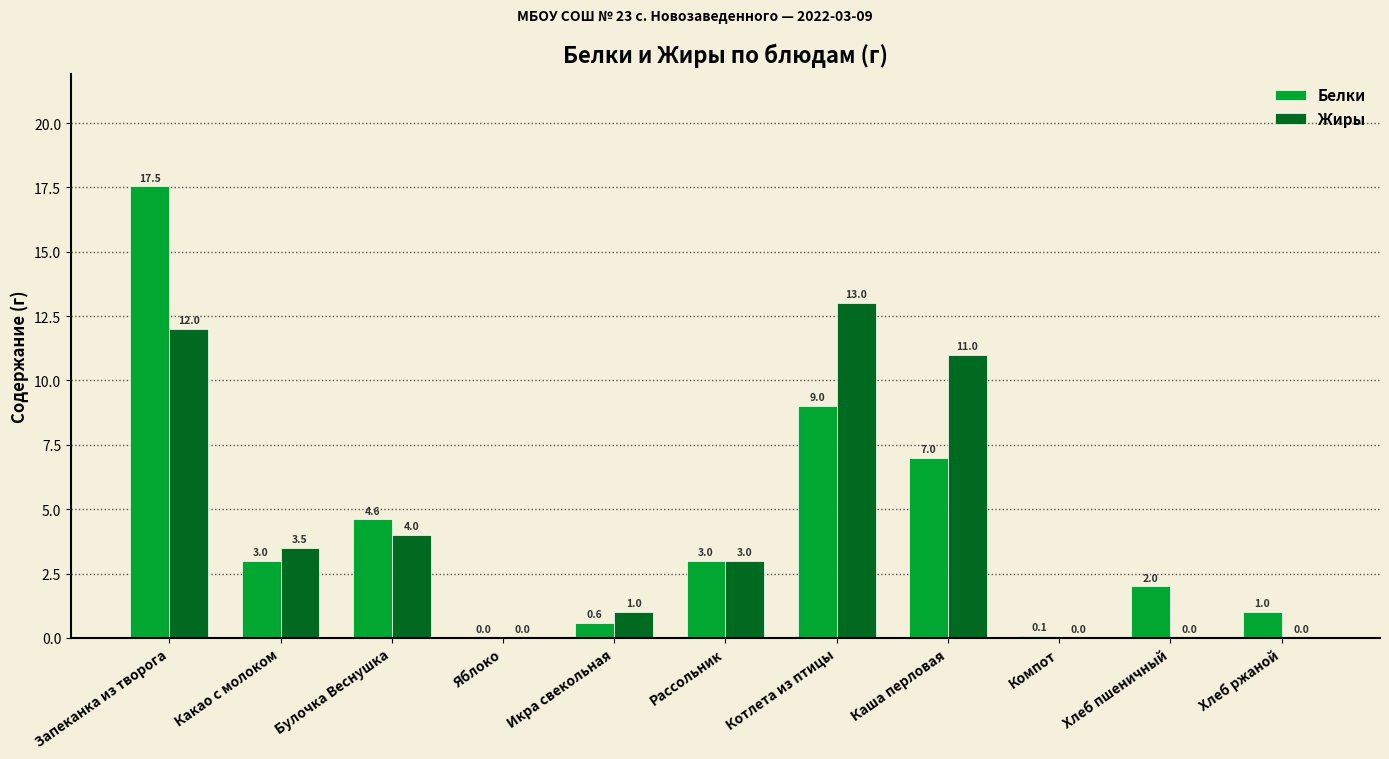

What is the total value across all series at Хлеб ржаной?

1.0